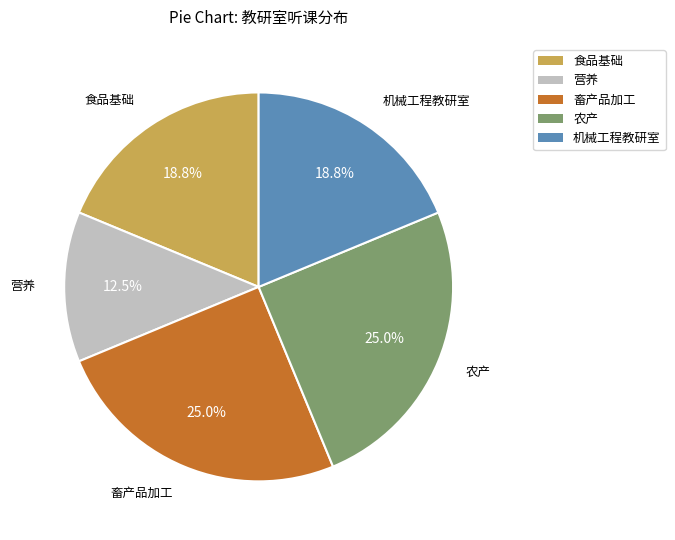

Which has a higher value, 畜产品加工 or 机械工程教研室?

畜产品加工